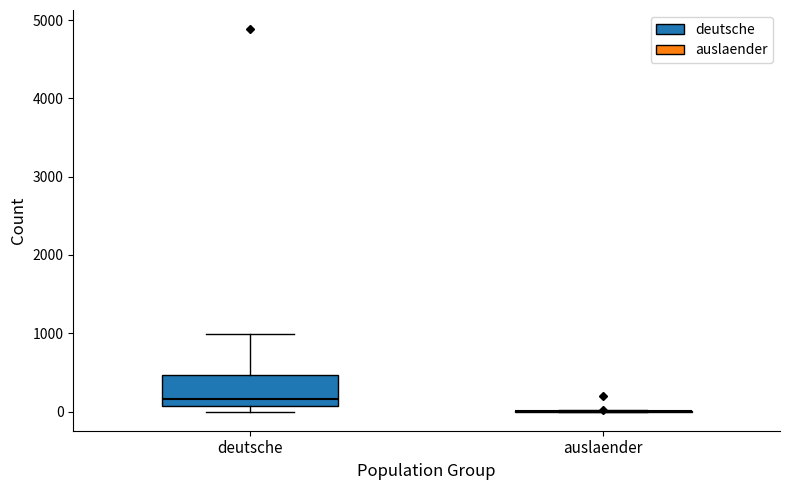

Reading left to right, transcribe this box plot: for each box, give where its median line is, the range the box spans, and where its two whiskers end, as read against the y-axis. The values are not printed on the chart, so give them approximately, as read against the axis.

deutsche: median 200, box 100 to 500, whiskers 0 to 1000
auslaender: box collapsed to a line at 0, whiskers 0 to 0